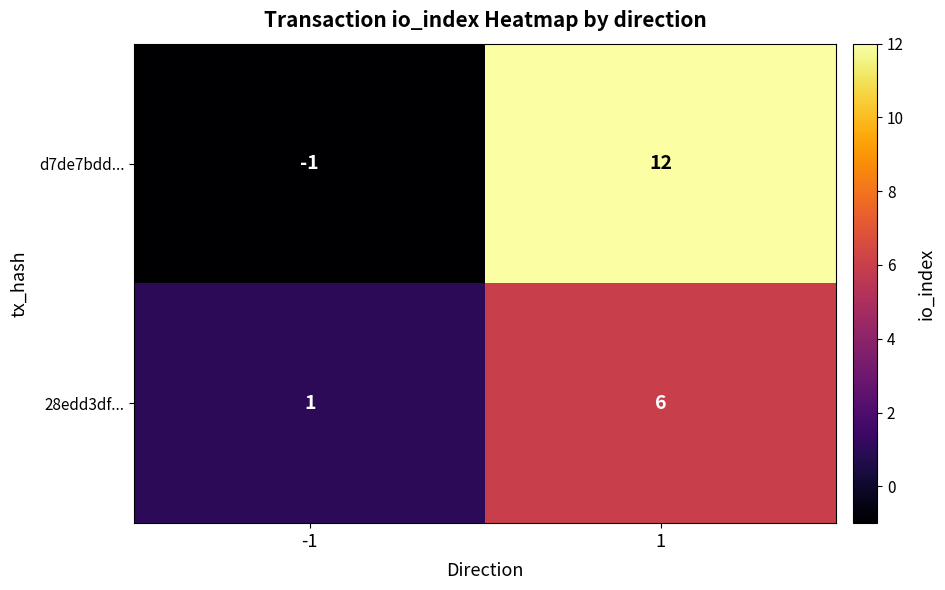

True or false: 28edd3df... has a value of 6 at 1.

True